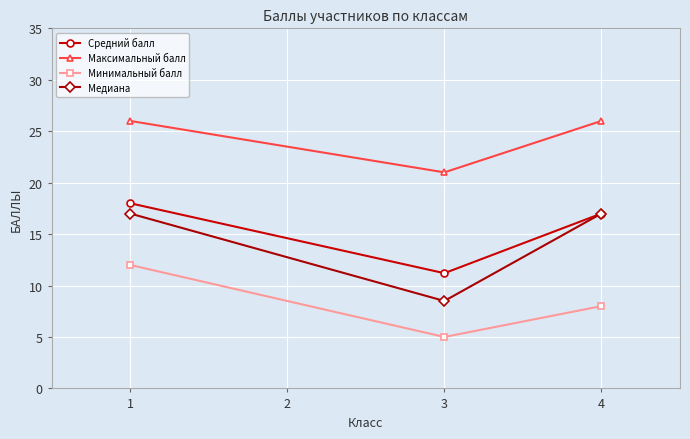

True or false: Минимальный балл has a value of 12.0 at 1.

True